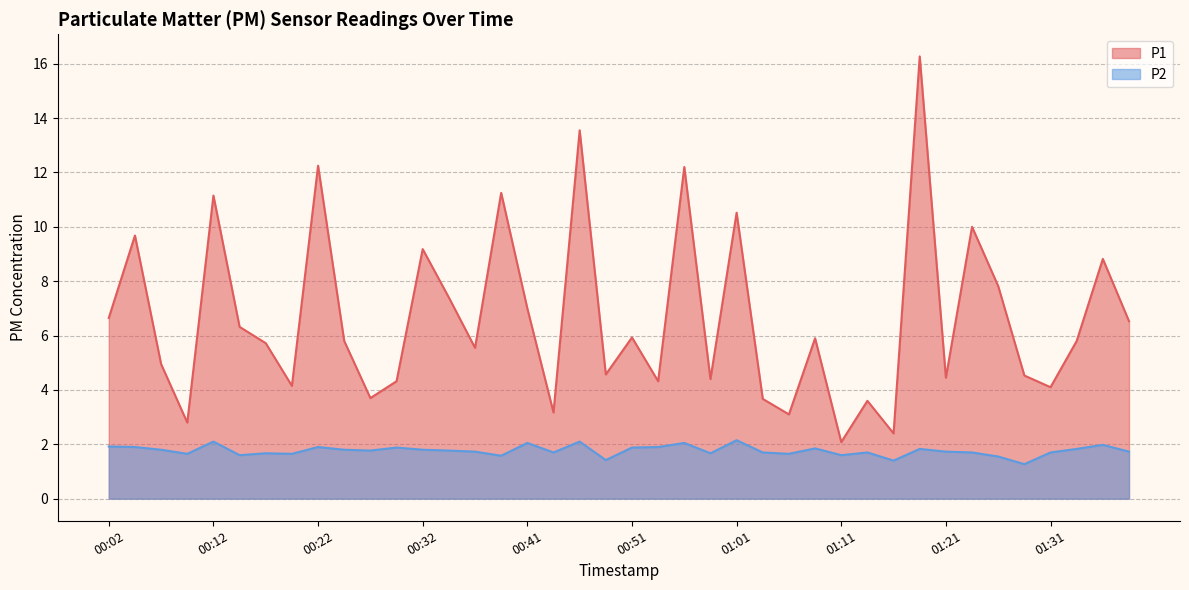

Rank the categories by P1 value from highest to lowest.

01:19, 00:46, 00:22, 00:56, 00:39, 00:12, 01:01, 01:24, 00:04, 00:32, 01:36, 01:26, 00:34, 00:41, 00:02, 01:39, 00:14, 00:51, 01:09, 00:24, 01:34, 00:17, 00:37, 00:07, 00:49, 01:29, 01:21, 00:59, 00:29, 00:54, 00:19, 01:31, 00:27, 01:04, 01:14, 00:44, 01:06, 00:09, 01:16, 01:11